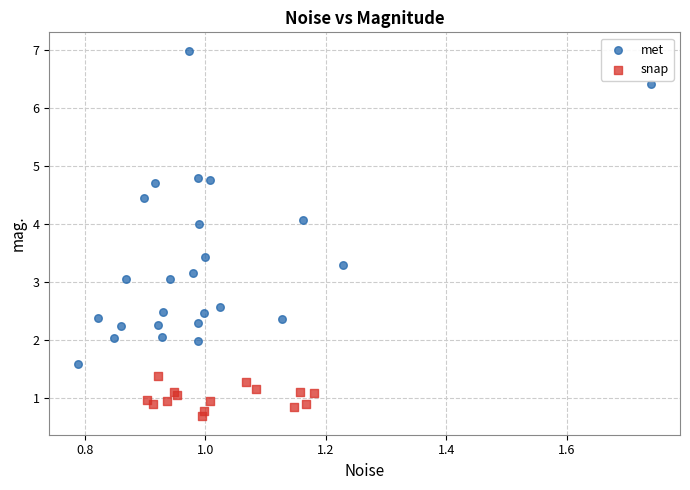

Which series reaches the minimum Y coordinate?

snap